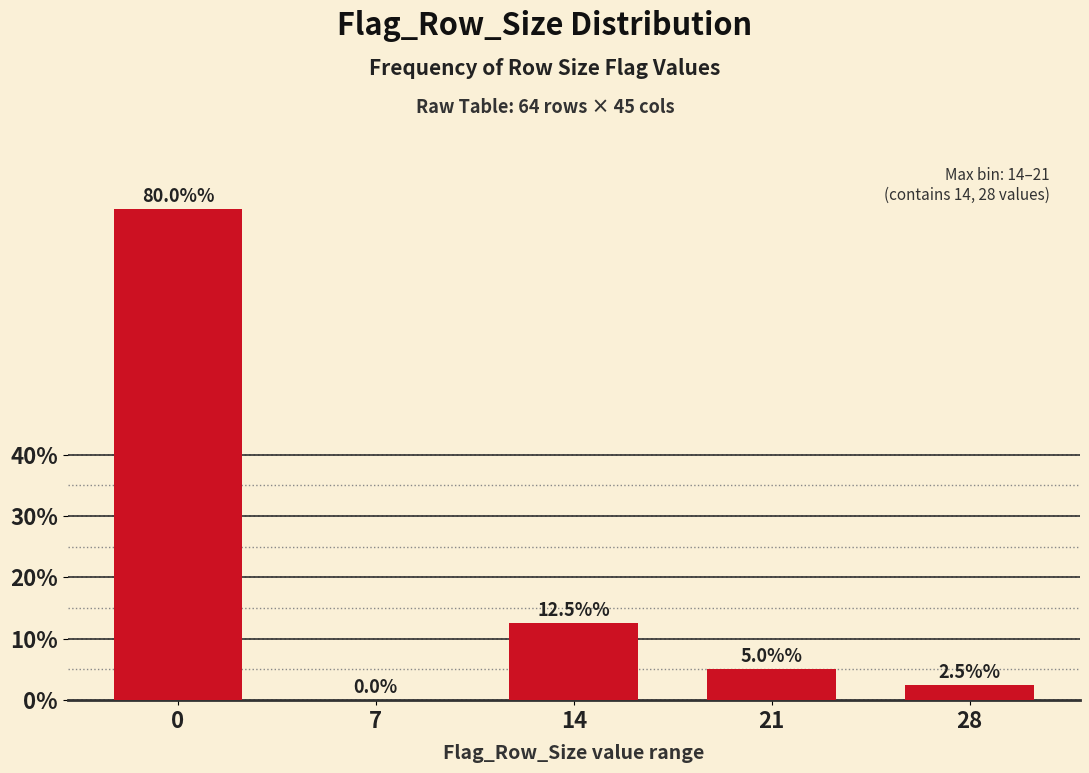

Reading left to right, what are all the values shown in this chart?

0=80.0	7=0.0	14=12.5	21=5.0	28=2.5